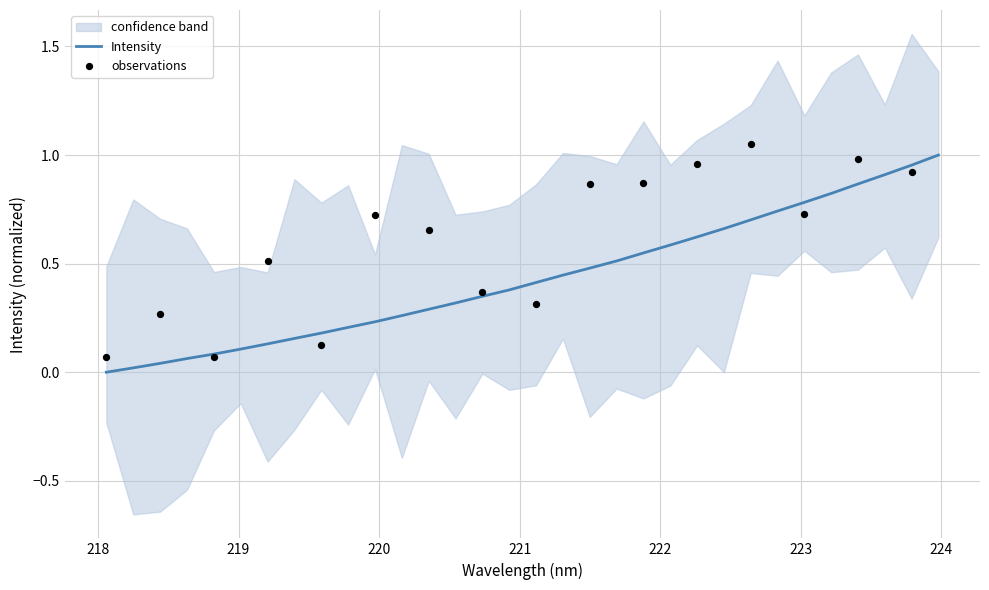

Between 221.6902 and 218.0596, which is larger?

221.6902